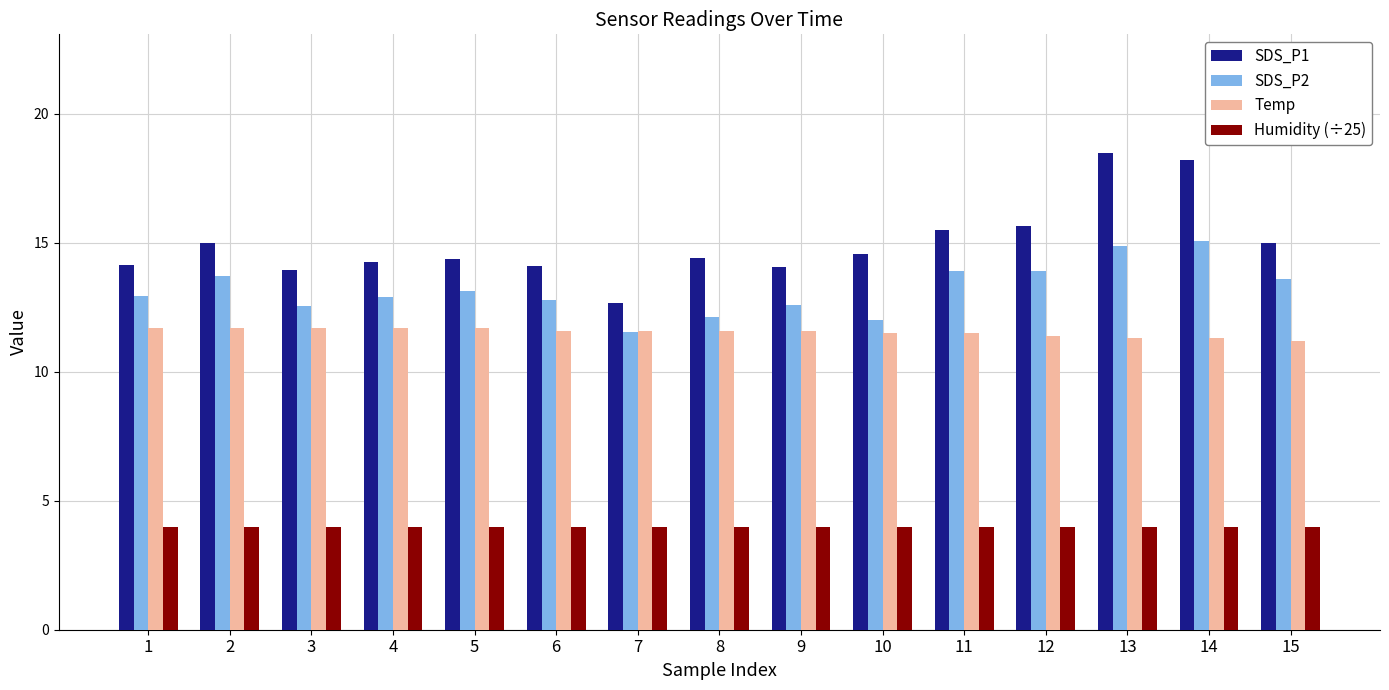

What is the value of the SDS_P1 bar at the 10th from the left?

14.6